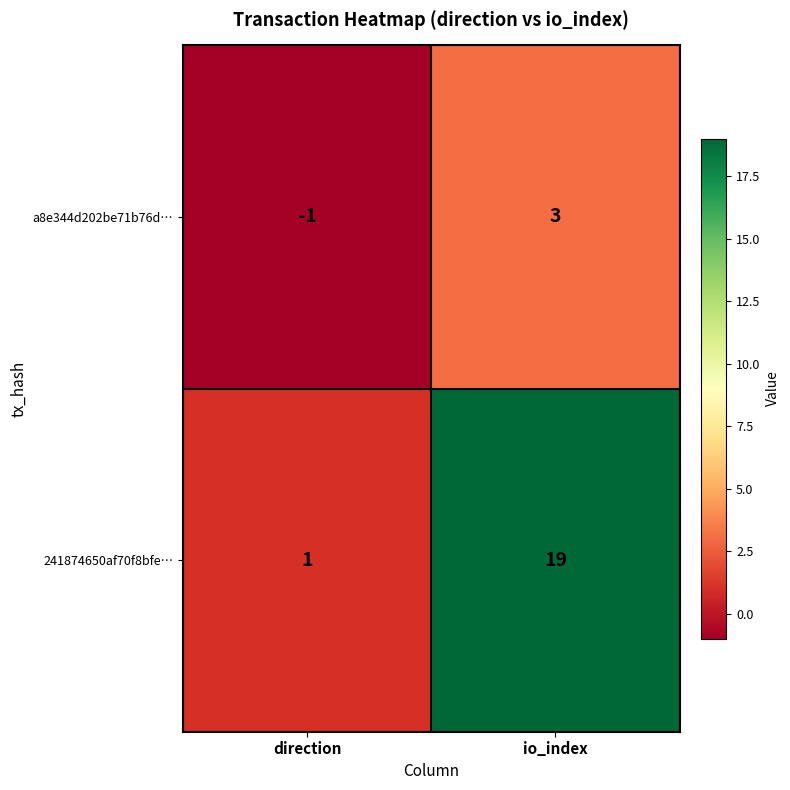

Where is 241874650af70f8bfe… nearest to the value 10?

direction